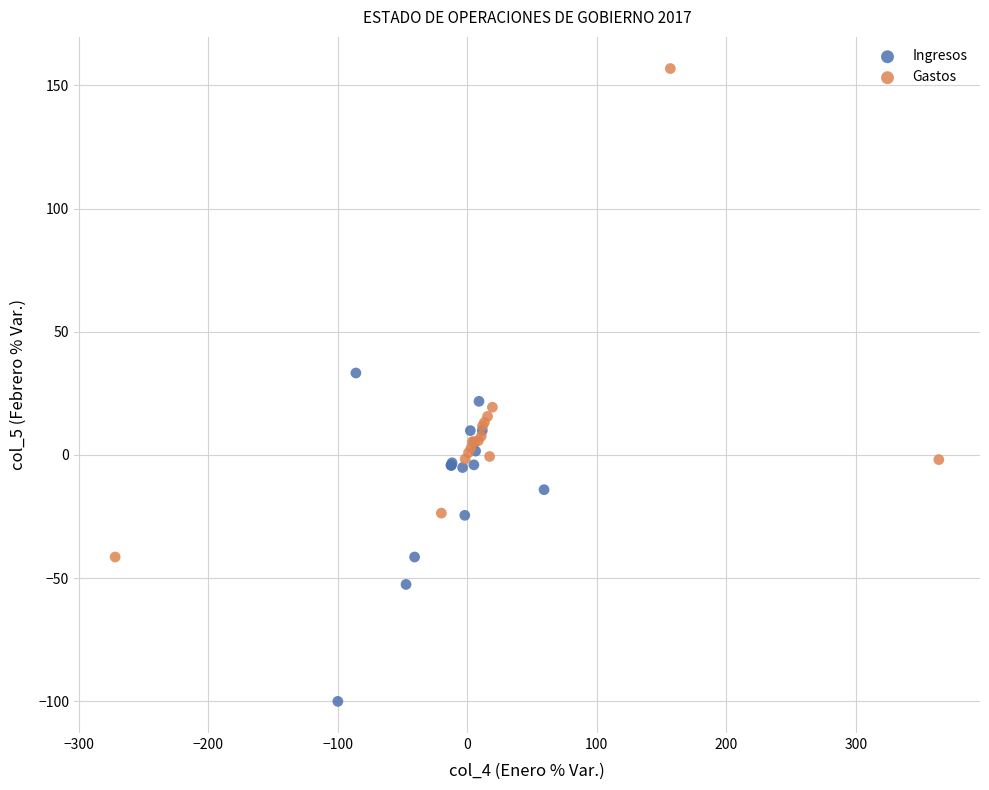

Which series contains the highest Y value?

Gastos